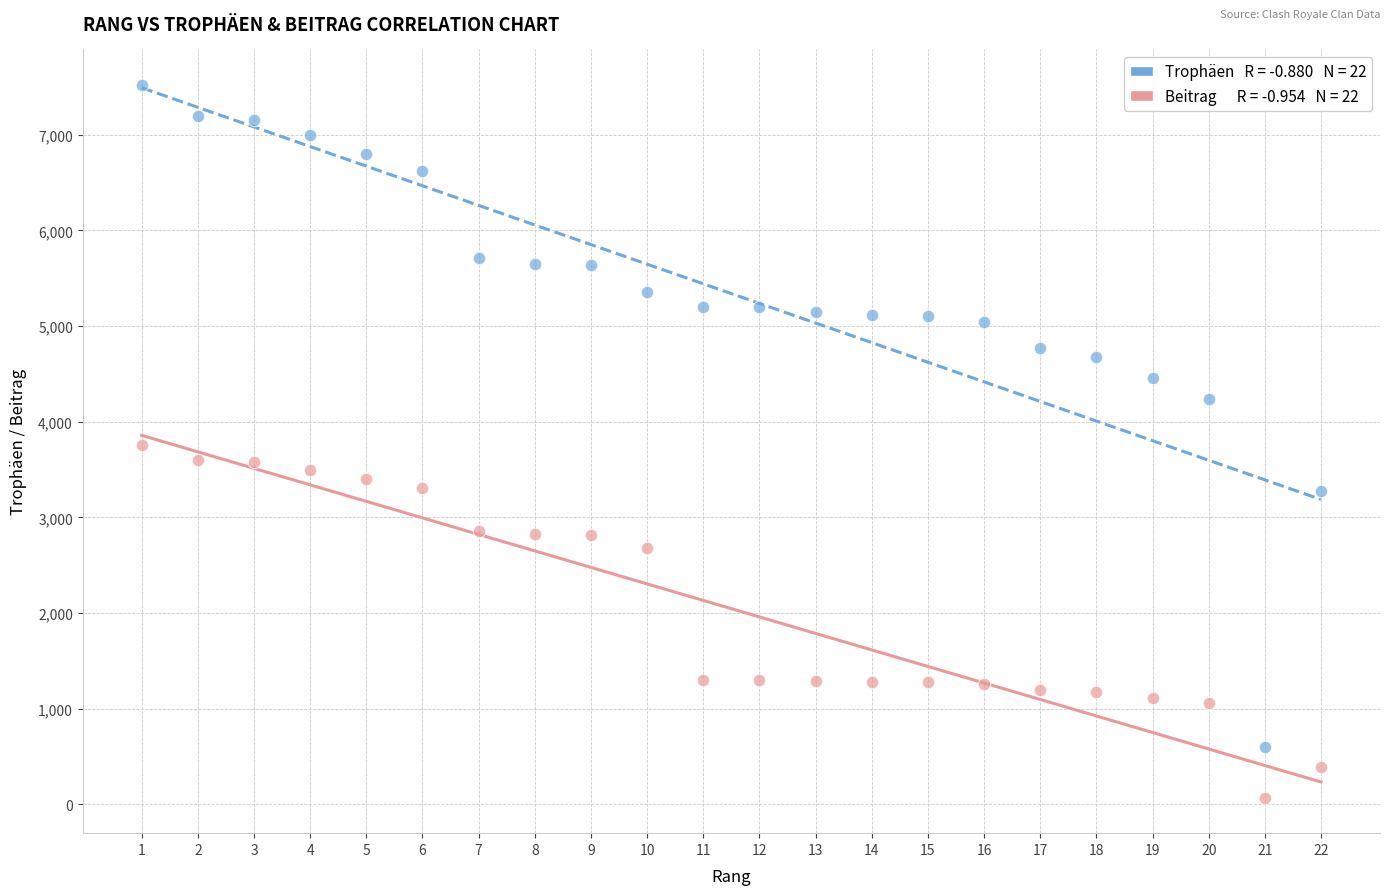

Across all data points, what is the range of Y values (max minus min)?

7446